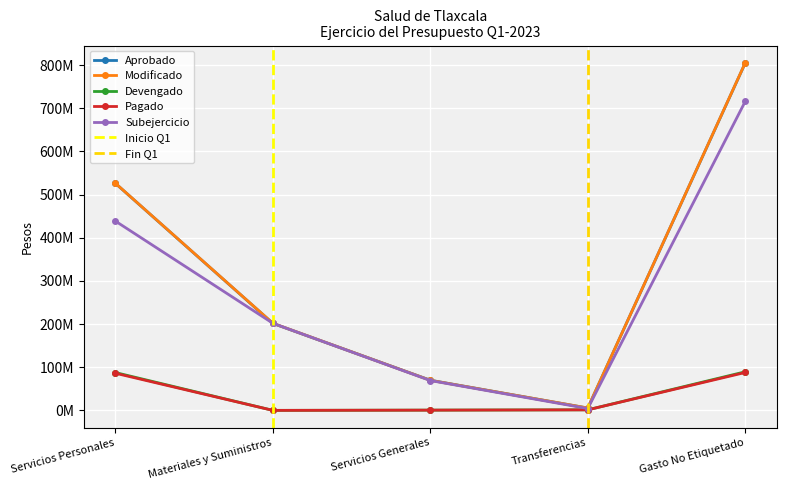

What is the sum of the Pagado values at Servicios Personales and Gasto No Etiquetado?

173808098